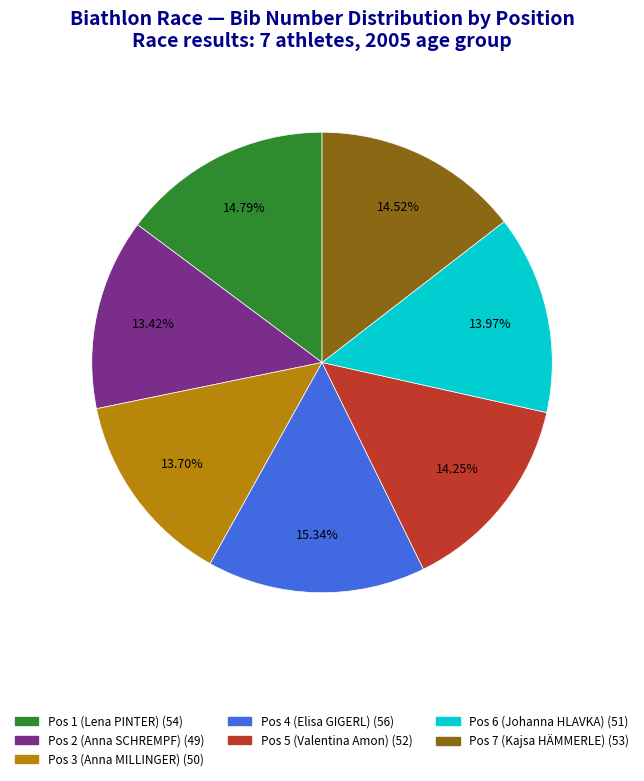

How many slices are in this pie chart?

7